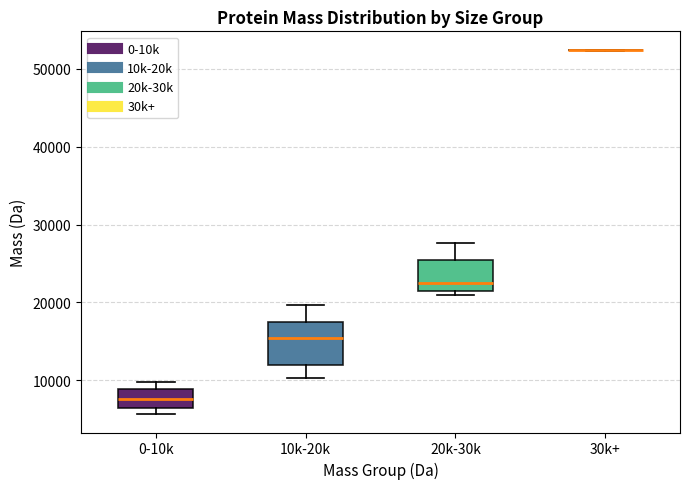

Which box is the tallest, from its lower edge to its upper edge?

10k-20k